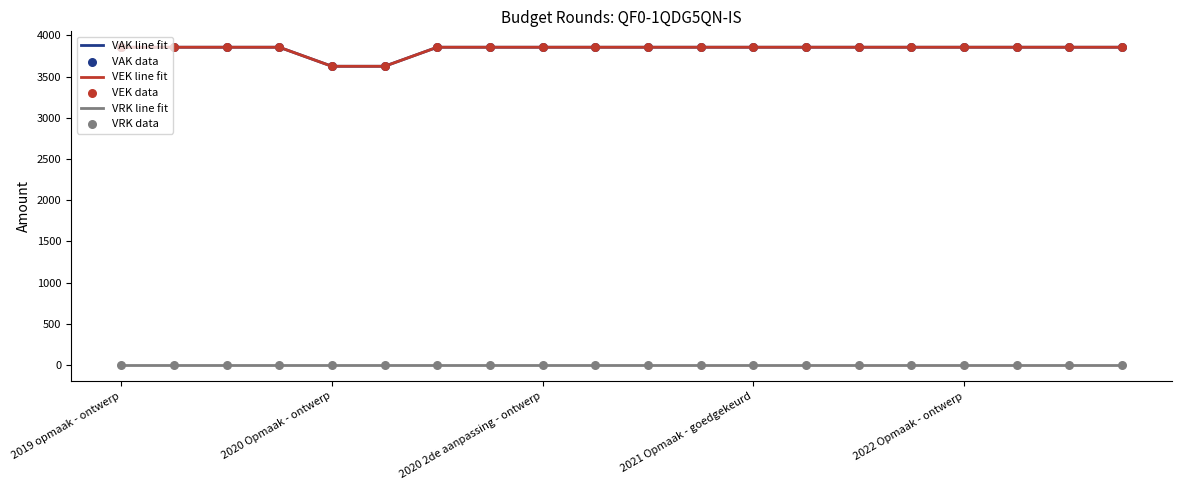

Does the chart have visible grid lines?

No